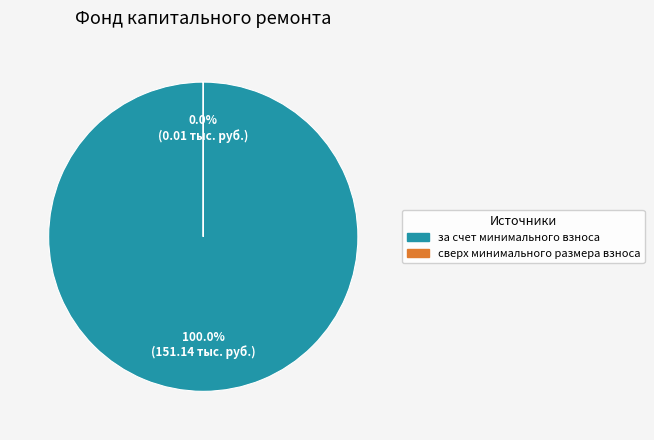

How many slices are in this pie chart?

2